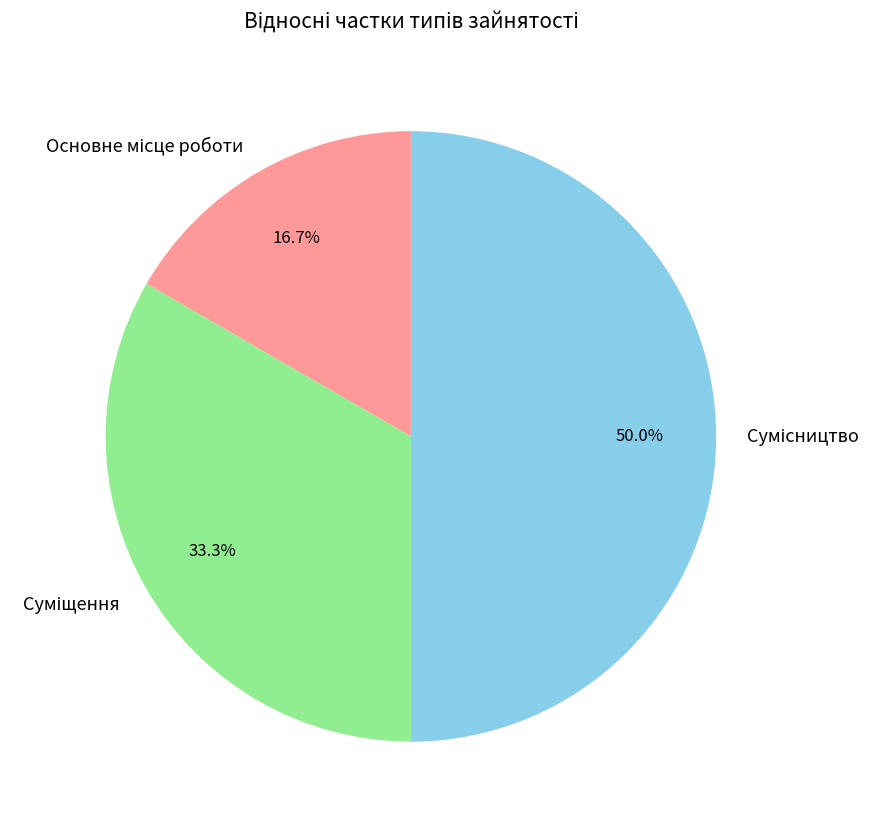

Rank the categories by value from highest to lowest.

Сумісництво, Суміщення, Основне місце роботи